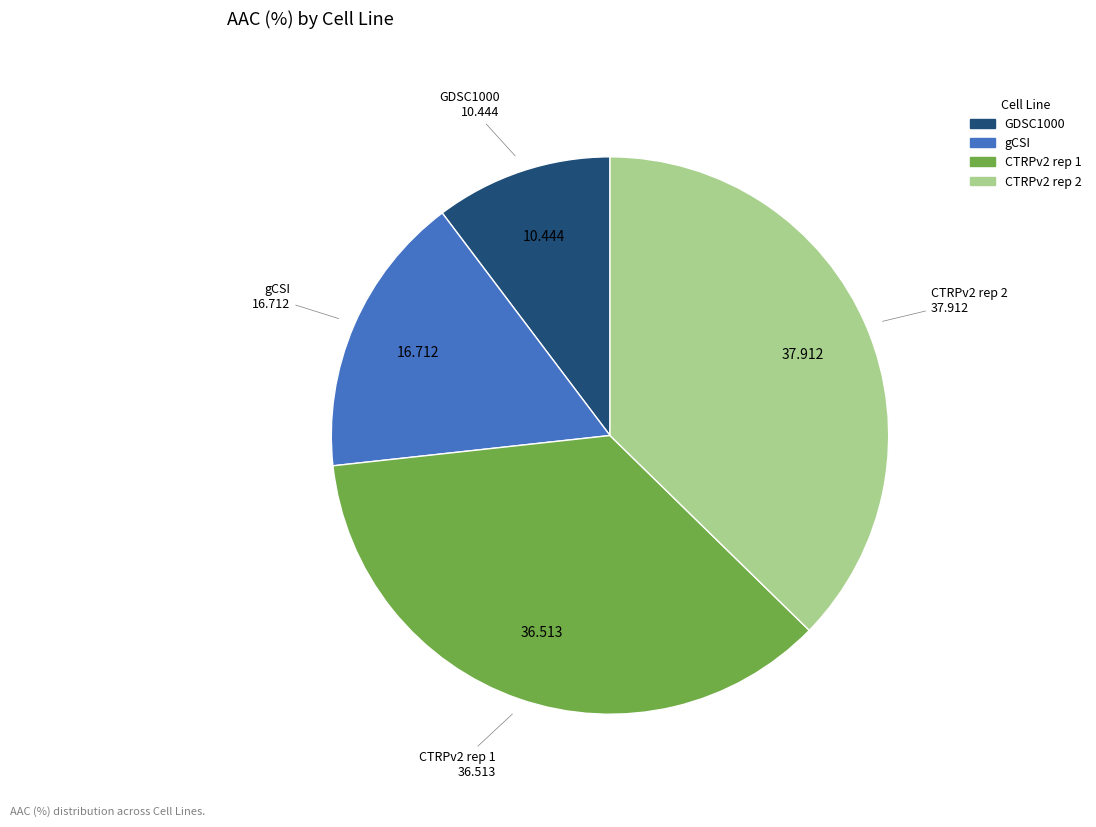

What is the largest slice in the pie chart?

CTRPv2 rep 2